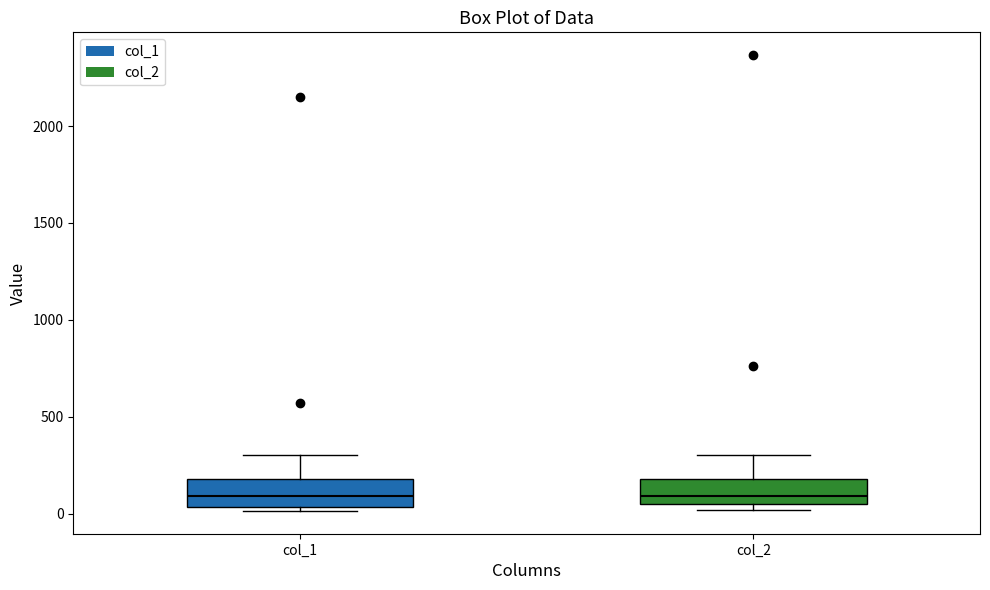

Reading left to right, read every box against the y-axis: the position of its median line, the range the box covers, and the ends of its whiskers. The values are not printed on the chart, so give them approximately, as read against the axis.

col_1: median 100, box 50 to 200, whiskers 0 to 300
col_2: median 100, box 50 to 200, whiskers 0 to 300